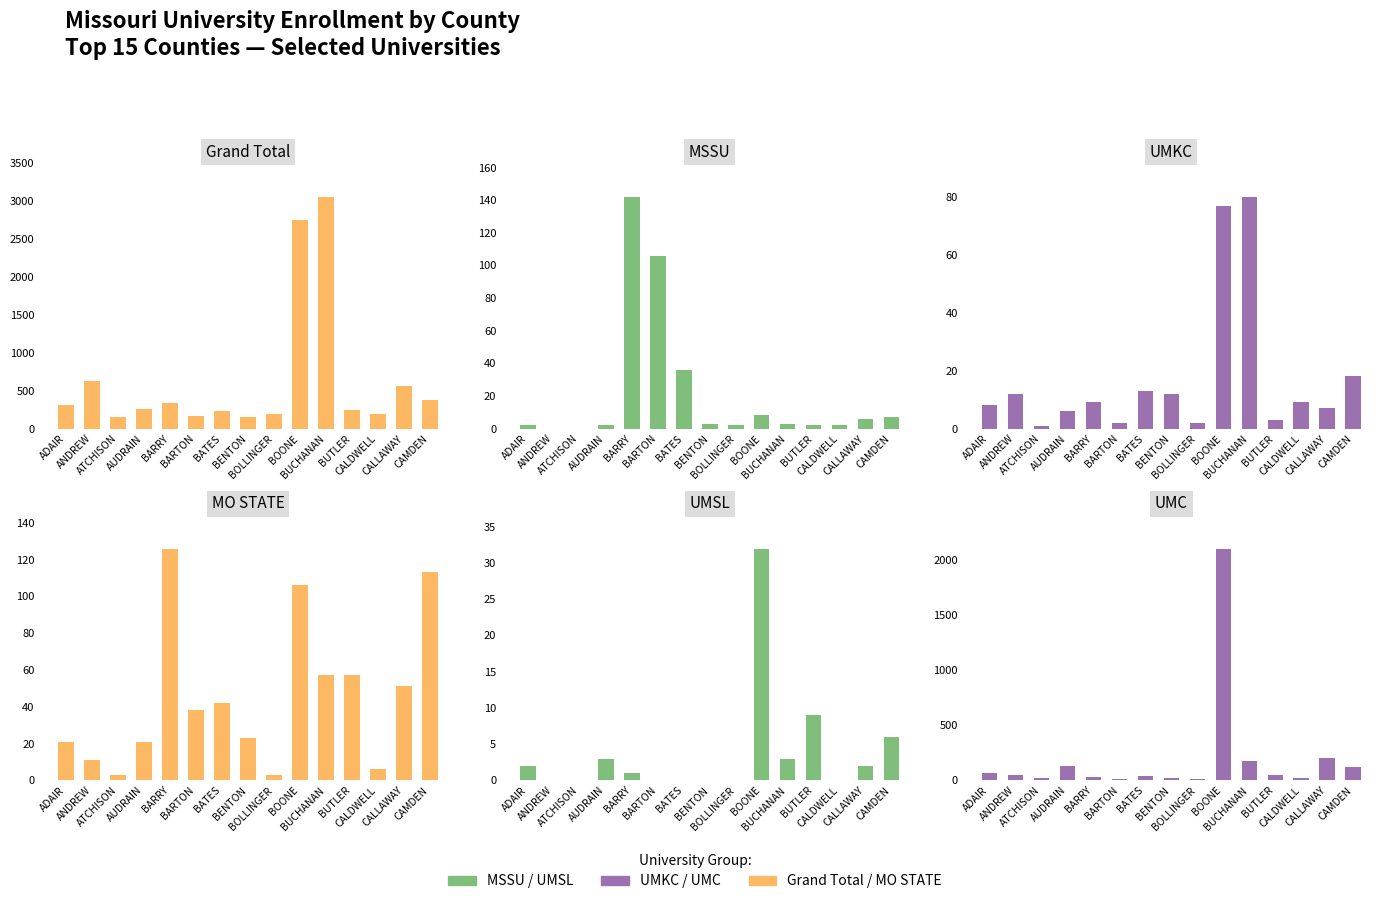

What is the label of the 7th bar from the right?

BOLLINGER